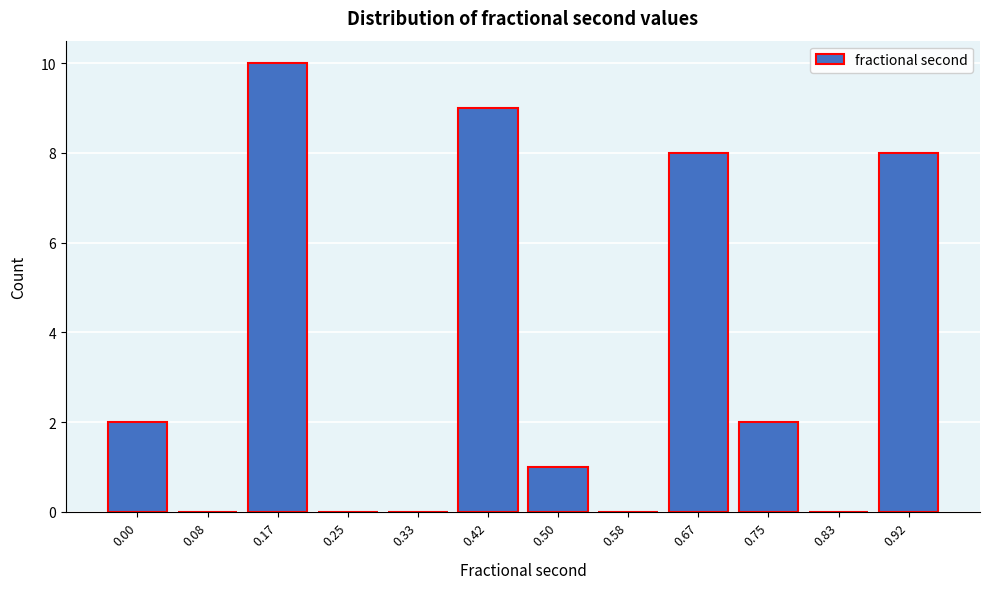

Reading left to right, extract all data points from this chart.

0.00=2	0.08=0	0.17=10	0.25=0	0.33=0	0.42=9	0.50=1	0.58=0	0.67=8	0.75=2	0.83=0	0.92=8